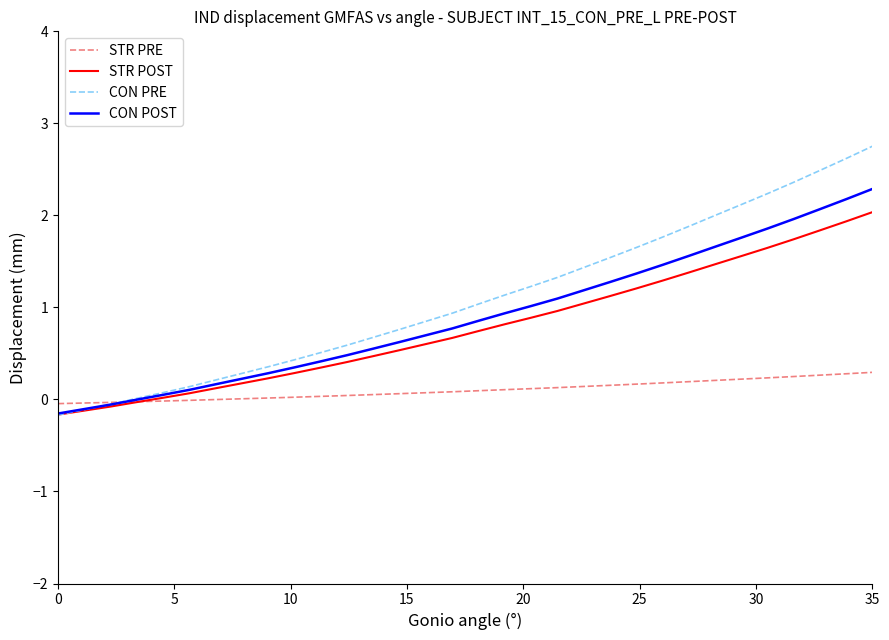

What is the greatest value displayed?

2.8